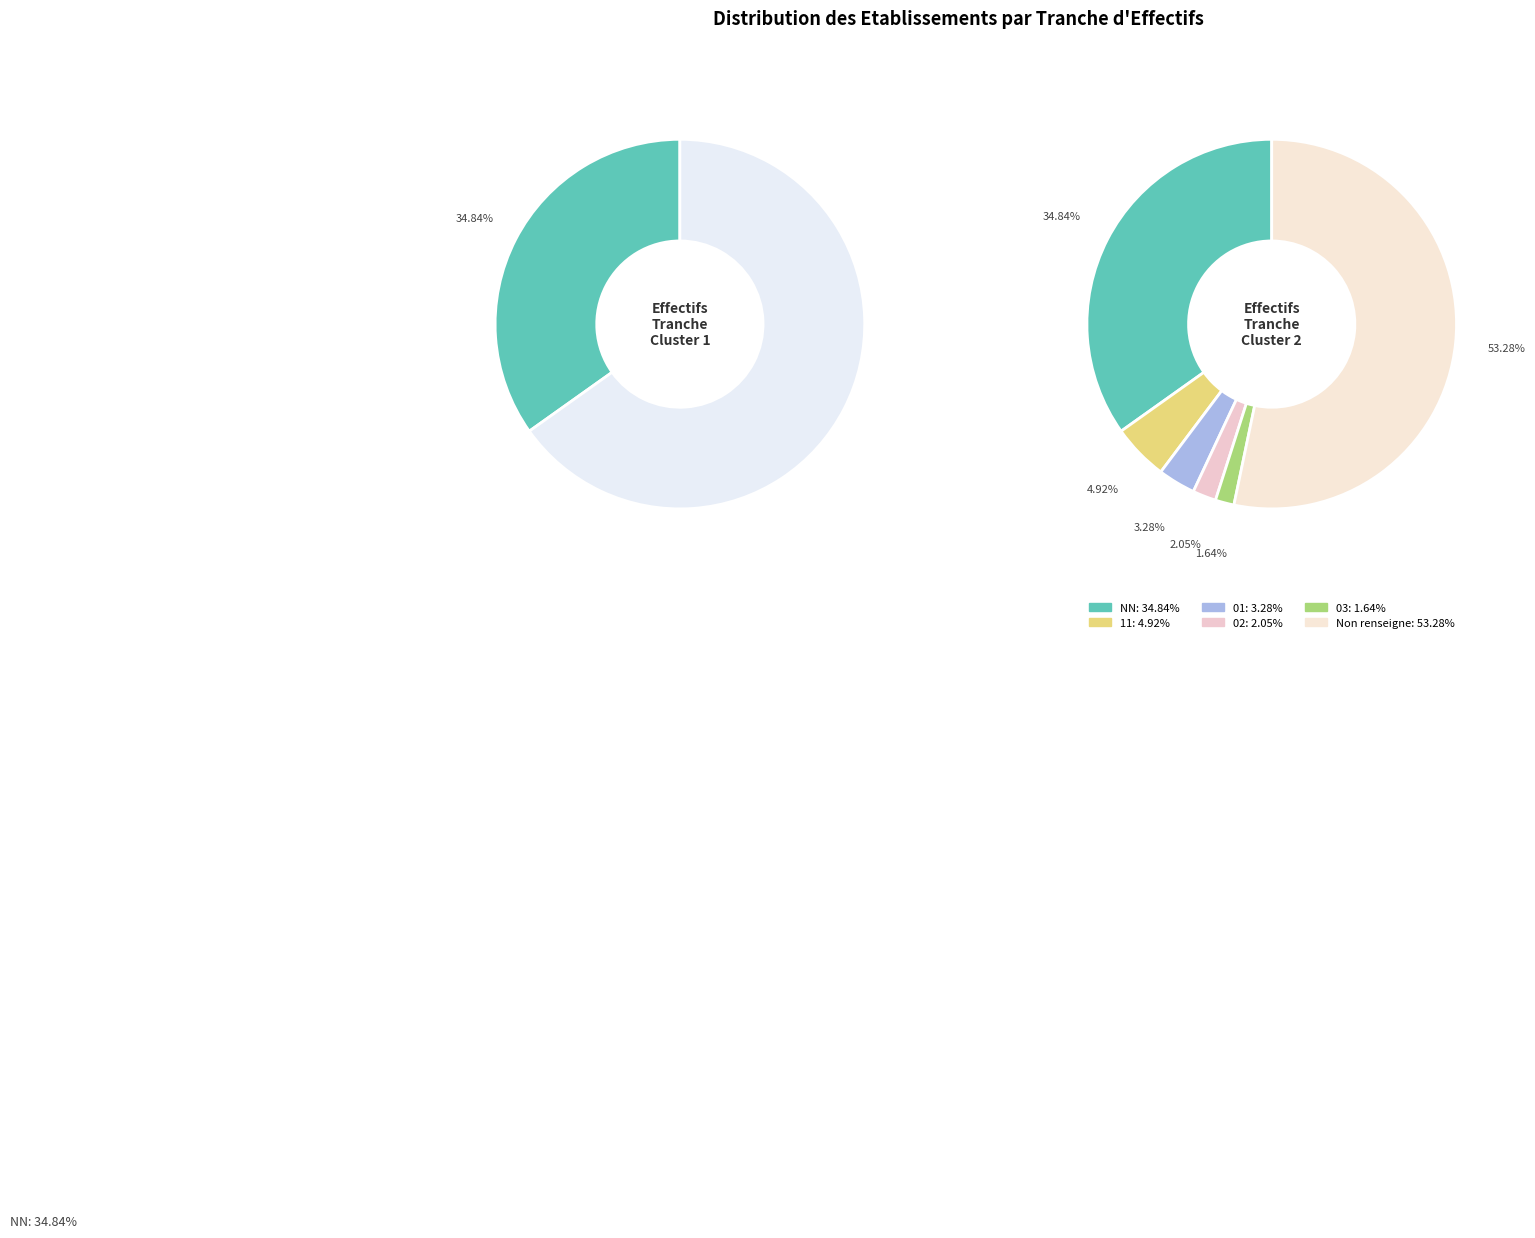

Does 03 account for over 50% of the chart?

No